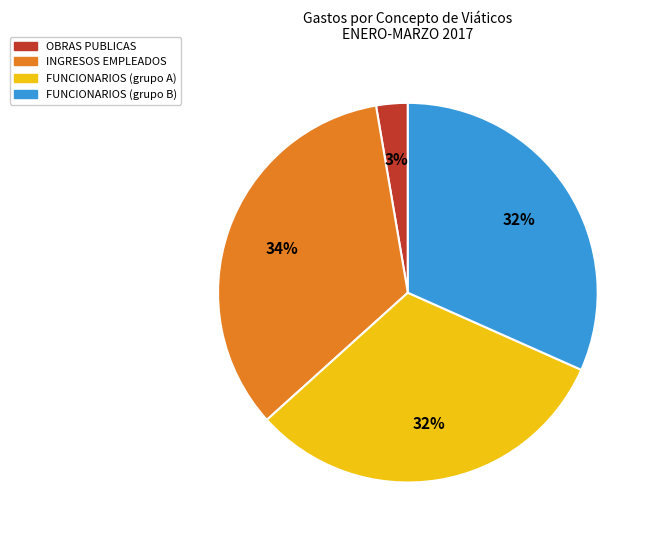

Does any single category account for the majority?

No